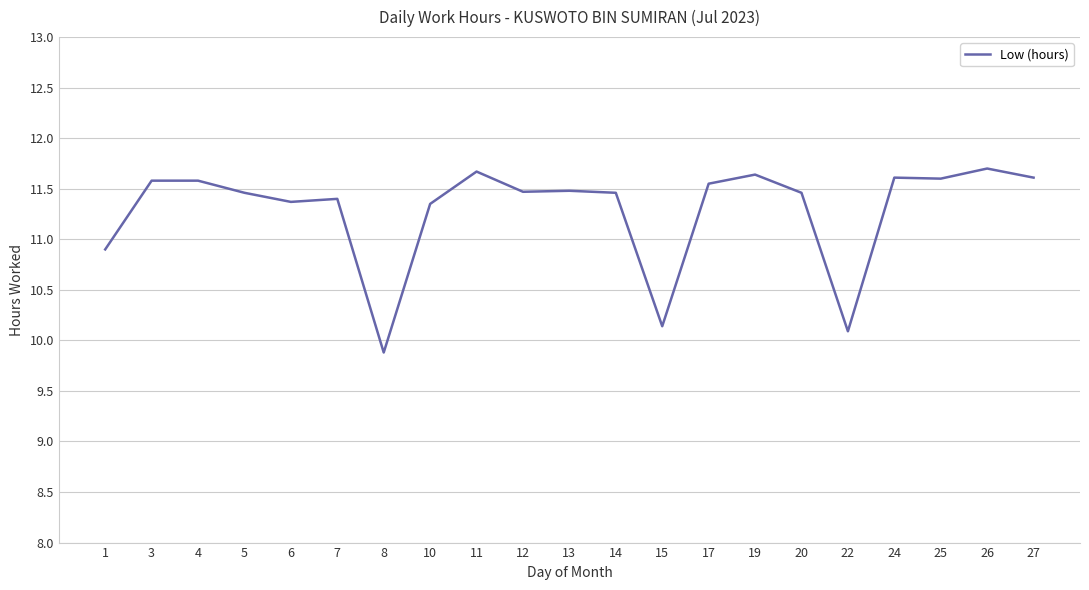

The chart shows a value of 17.5 at 10. True or false?

False